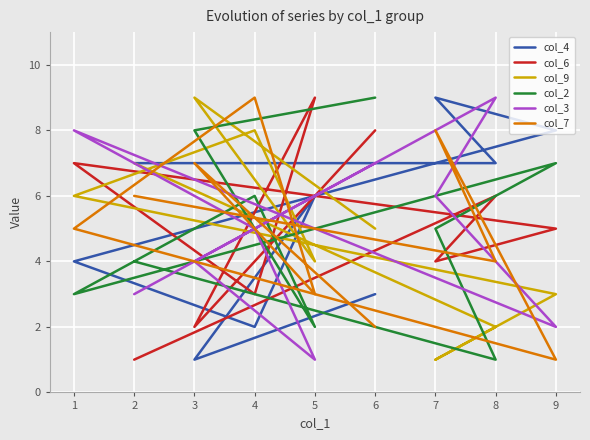

What is the difference between the col_7 values at 7 and 5?

5